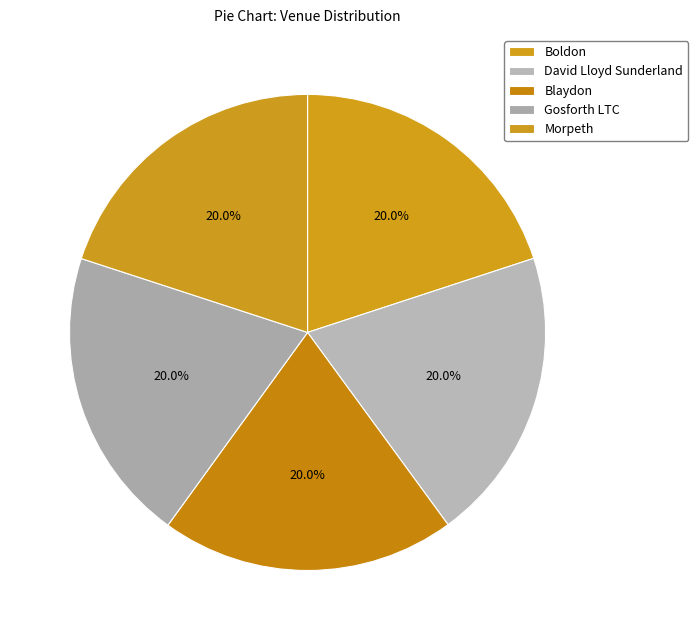

What is the largest slice in the pie chart?

Gosforth LTC